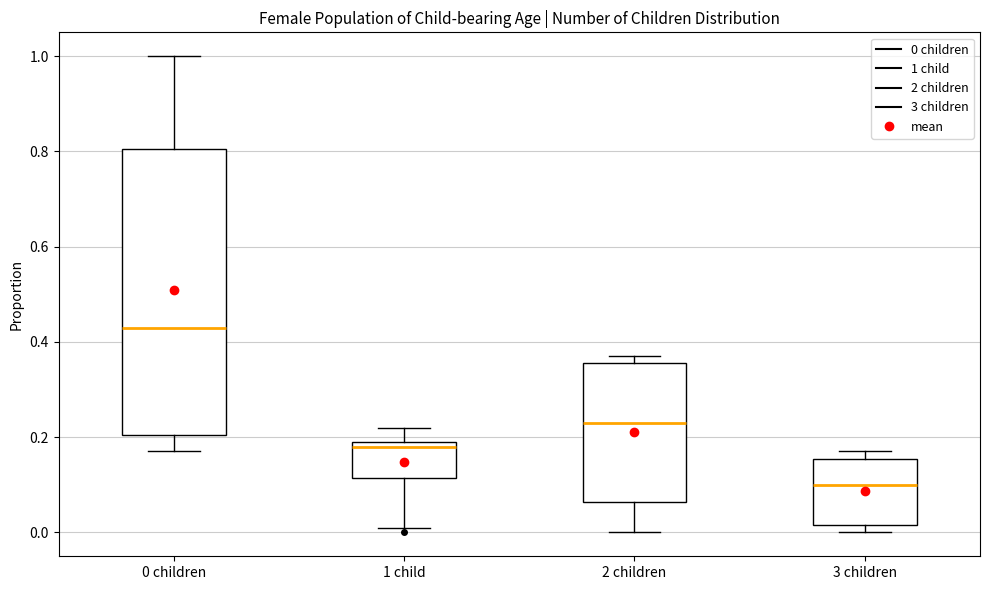

Reading left to right, read every box against the y-axis: the position of its median line, the range the box covers, and the ends of its whiskers. The values are not printed on the chart, so give them approximately, as read against the axis.

0 children: median 0.44, box 0.20 to 0.80, whiskers 0.18 to 1.00
1 child: median 0.18, box 0.12 to 0.20, whiskers 0.02 to 0.22
2 children: median 0.24, box 0.06 to 0.36, whiskers 0.00 to 0.38
3 children: median 0.10, box 0.02 to 0.16, whiskers 0.00 to 0.18